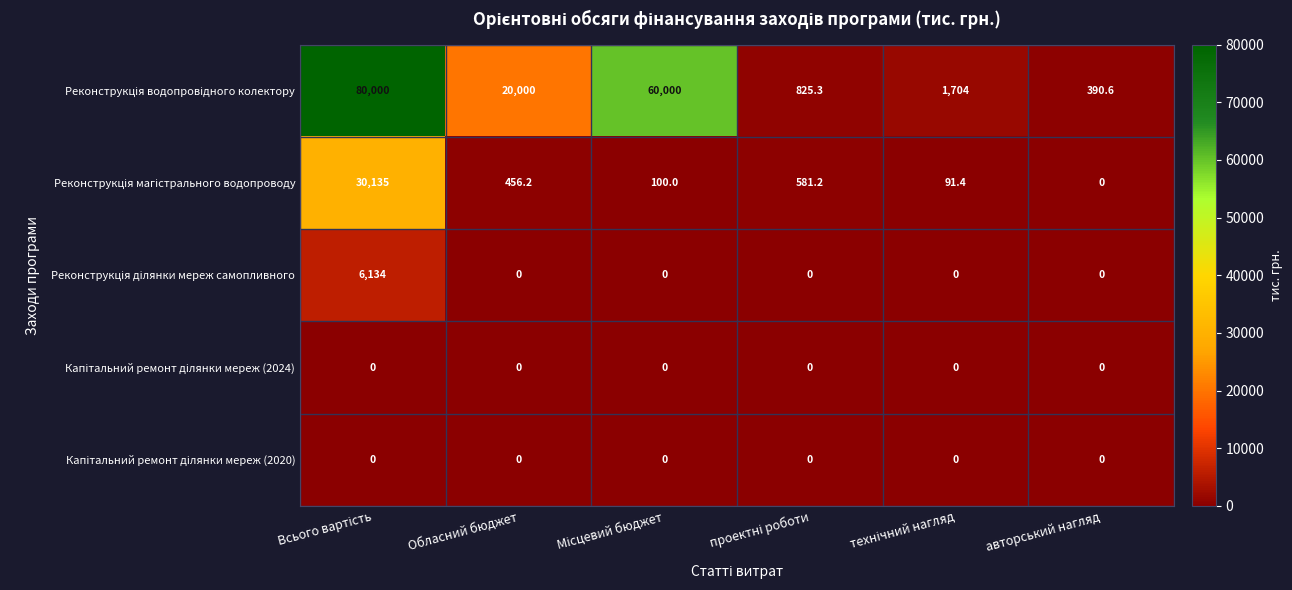

At how many categories does at least one series exceed 4293?

3